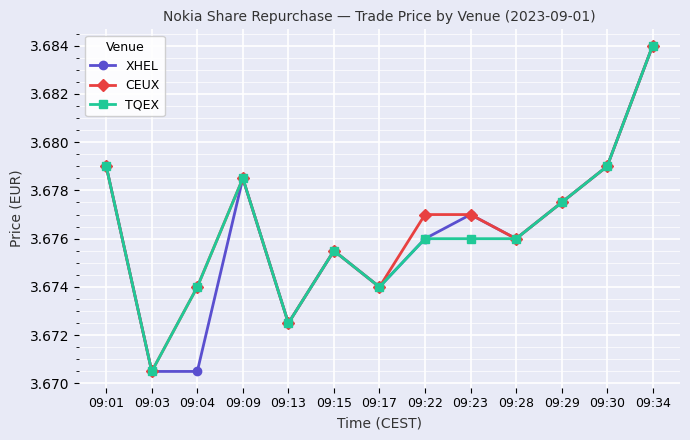

Which label corresponds to the largest value in the chart?

09:34